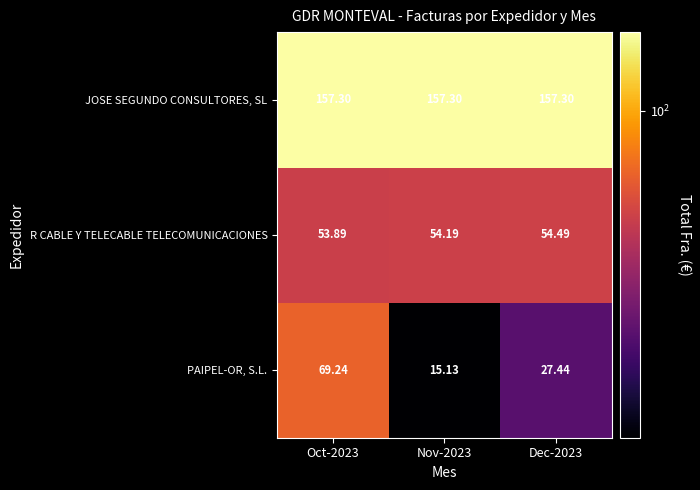

Which series changed the most between Oct-2023 and Nov-2023?

PAIPEL-OR, S.L.